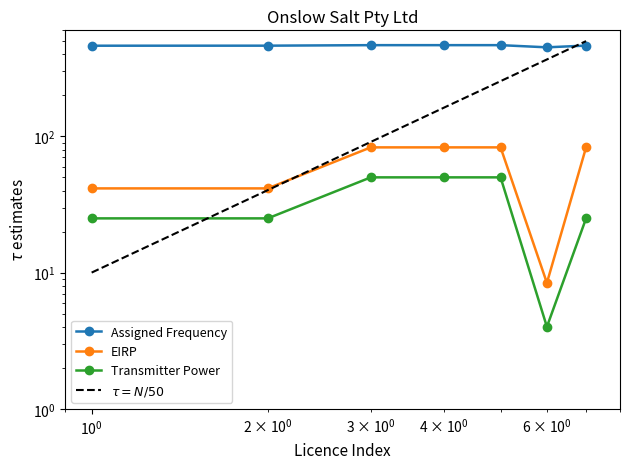

Which series has the largest total across all categories?

Assigned Frequency